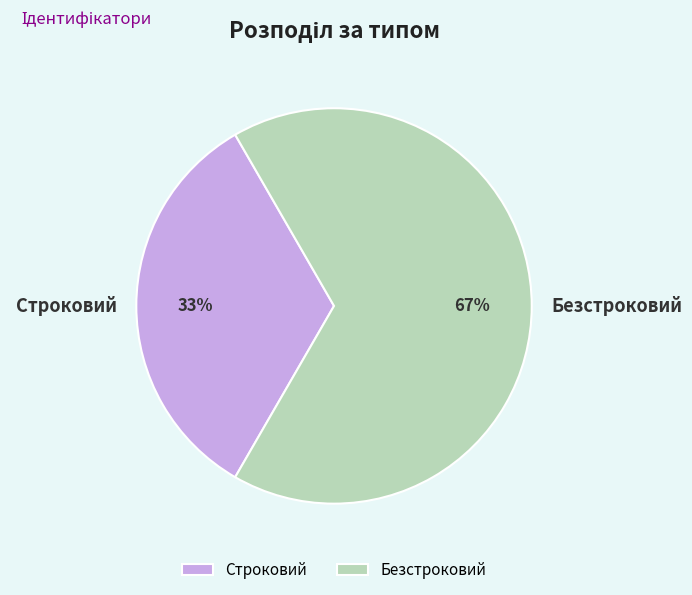

Count the number of slices in the pie.

2